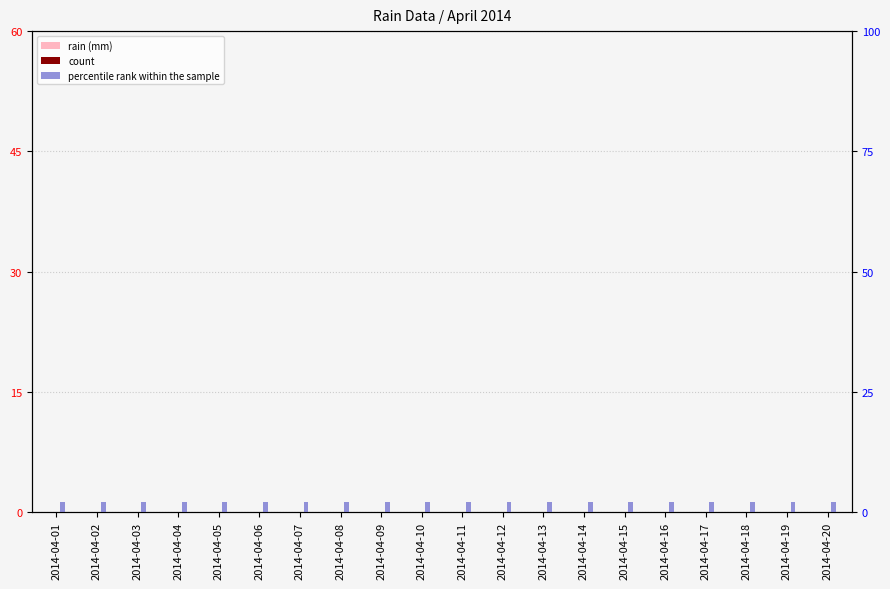

What is the sum of all percentile rank within the sample values?

40